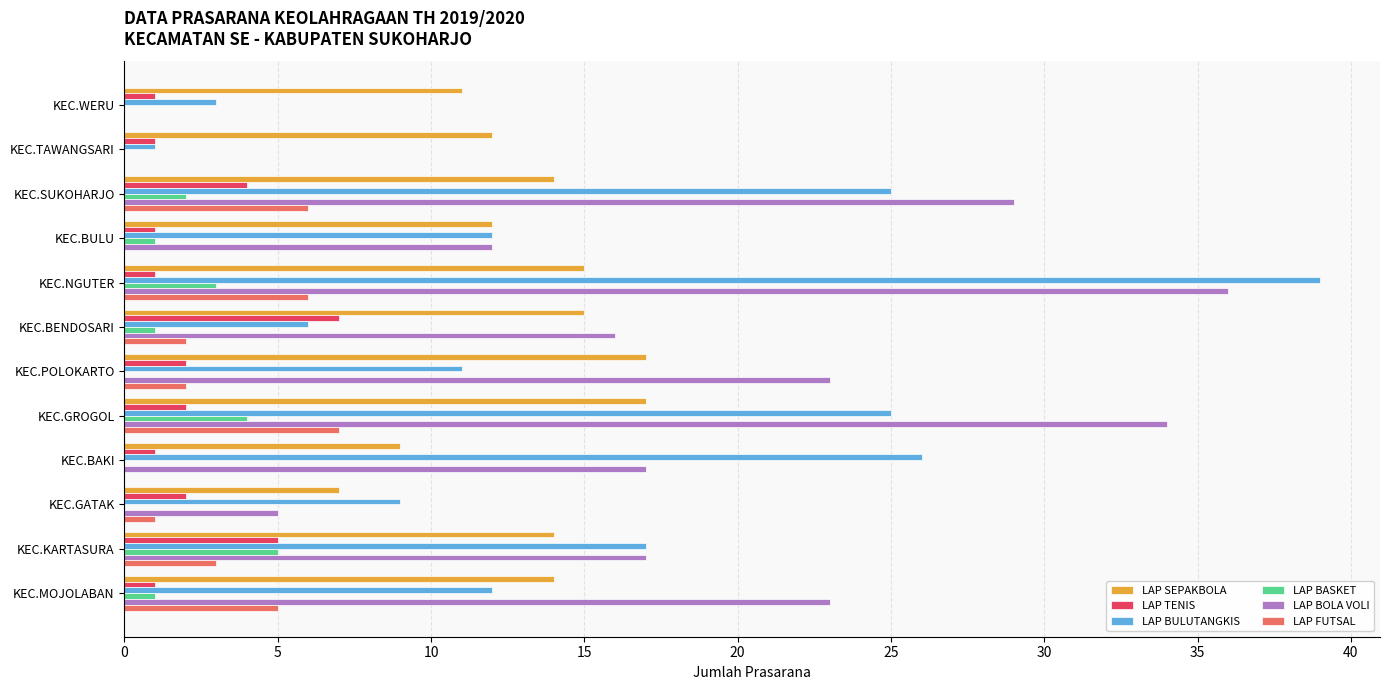

Which series changed the most between KEC.POLOKARTO and KEC.BAKI?

LAP BULUTANGKIS